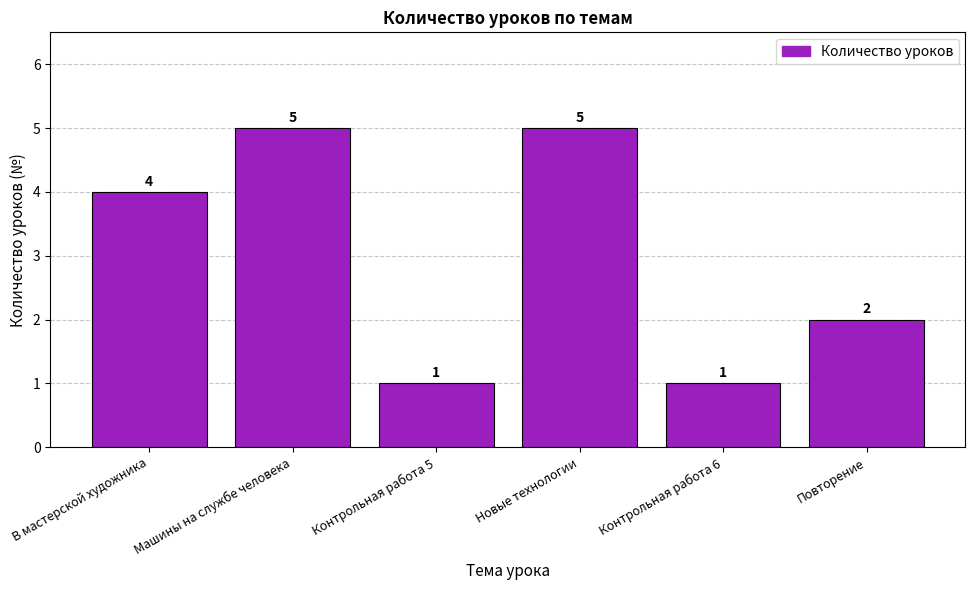

What is the greatest value displayed?

5